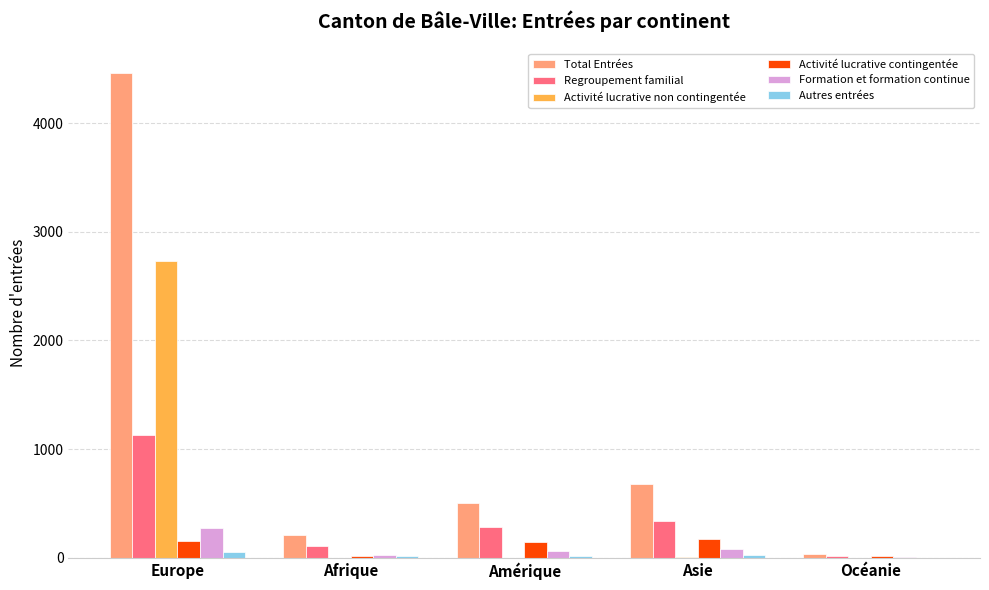

True or false: Activité lucrative contingentée has a value of 141 at Amérique.

True